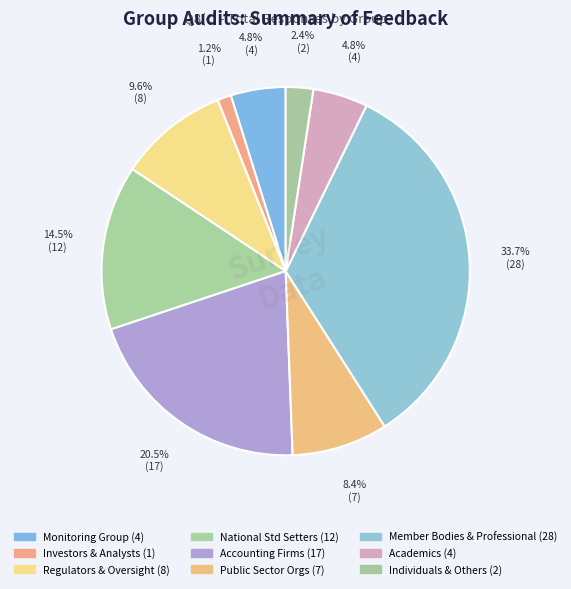

Count the number of slices in the pie.

9